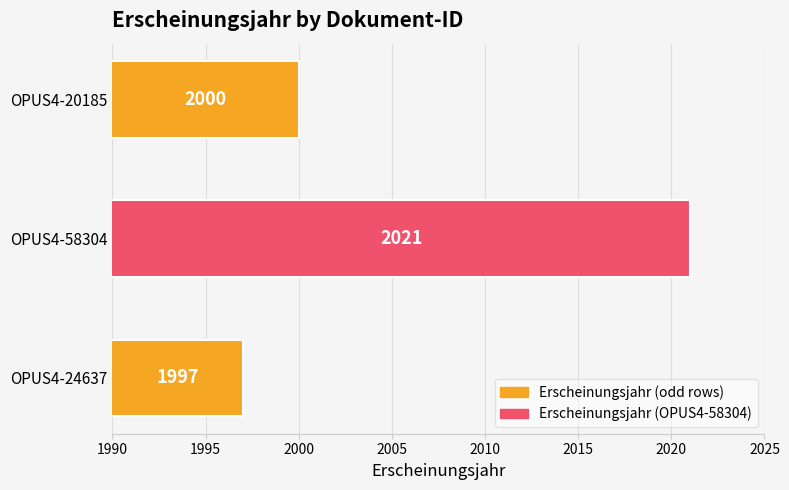

Does the chart contain stacked bars?

No